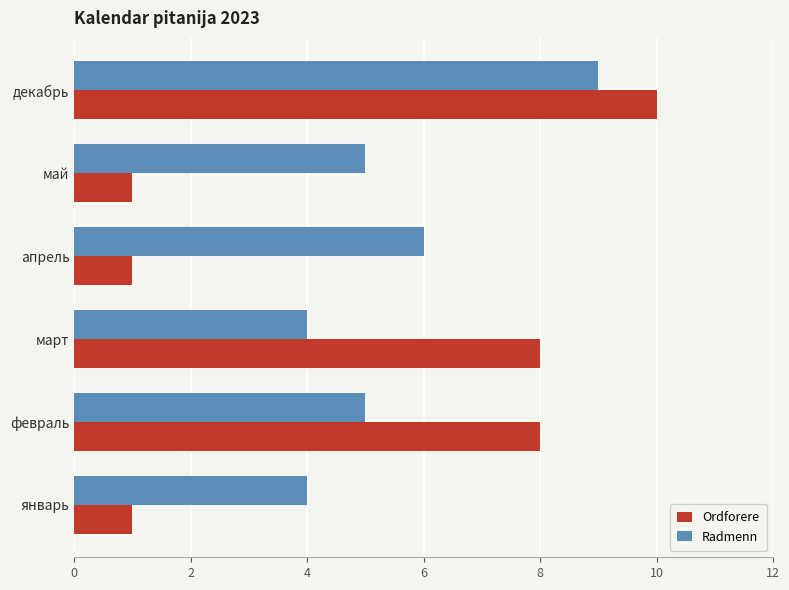

At which category is the sum across all series the highest?

декабрь